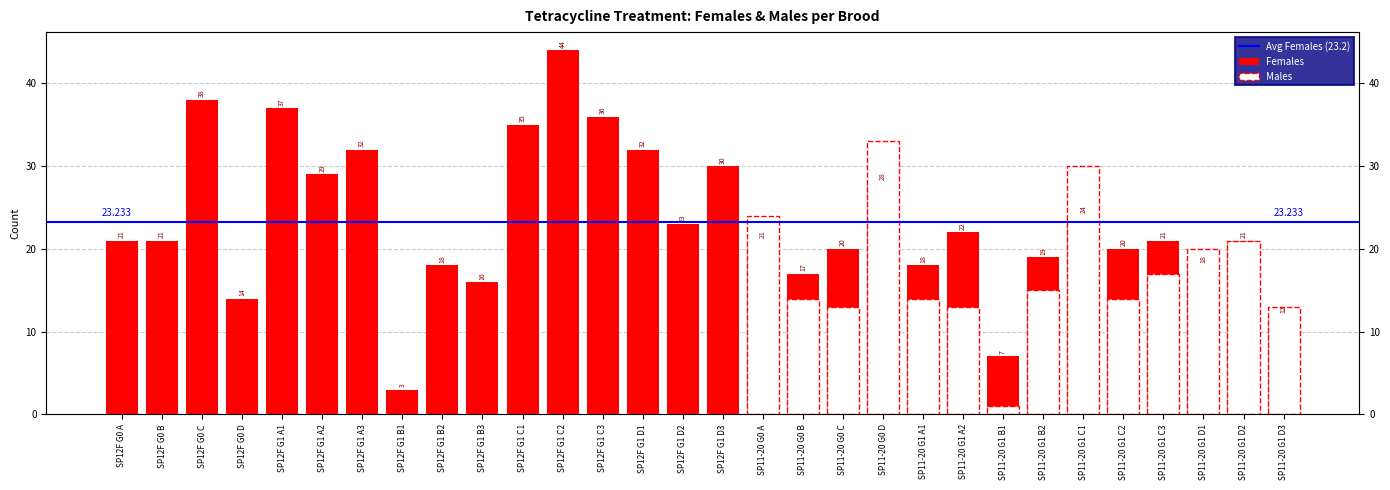

What position from the right is SP11-20 G1 C3?

4